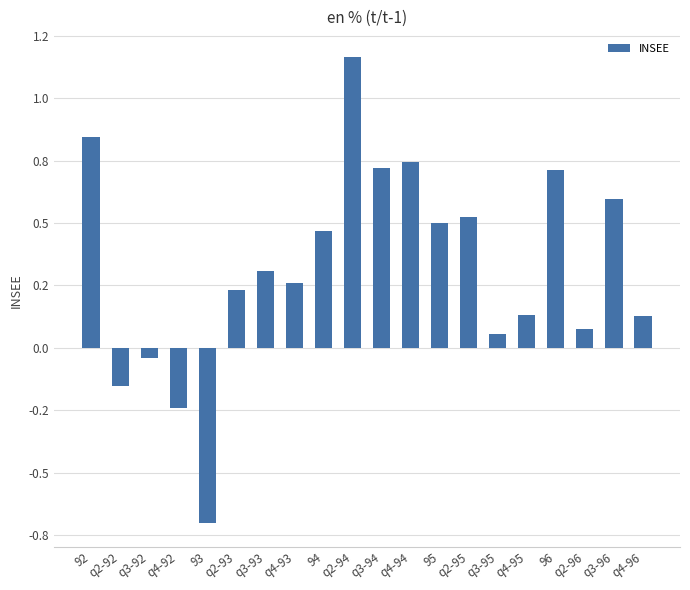

How many distinct data groups are displayed?

1